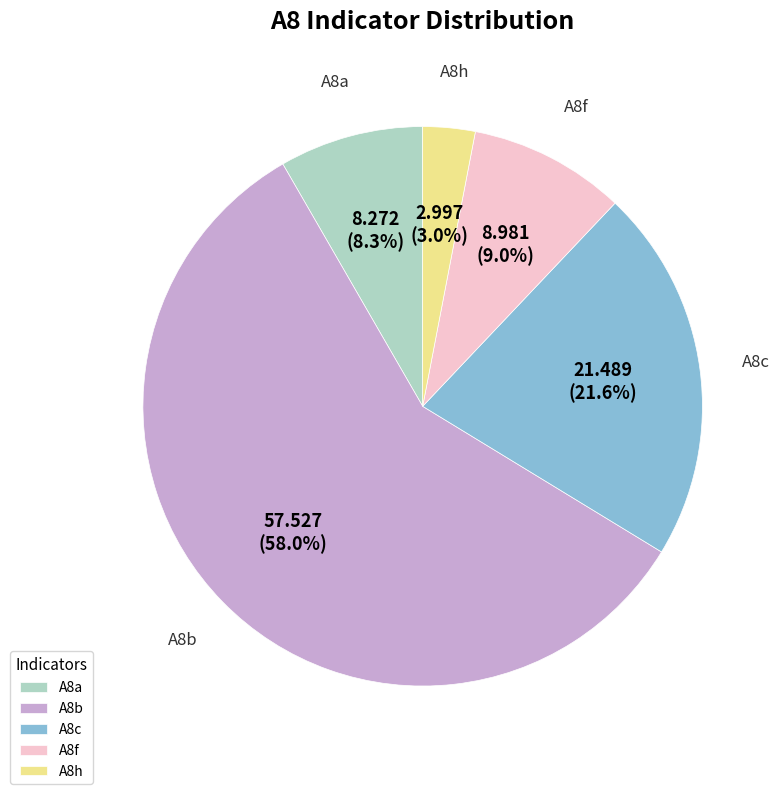

Which category has the smallest portion of the pie?

A8h